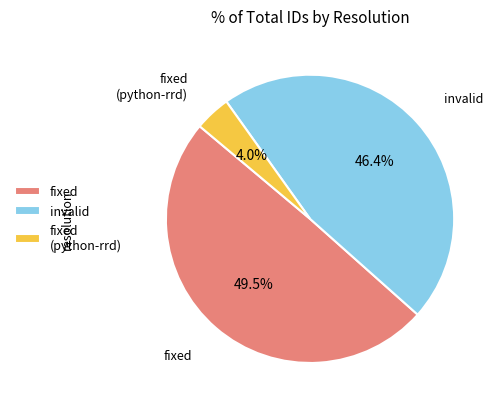

To the nearest percent, what portion does fixed (python-rrd) represent?

4%